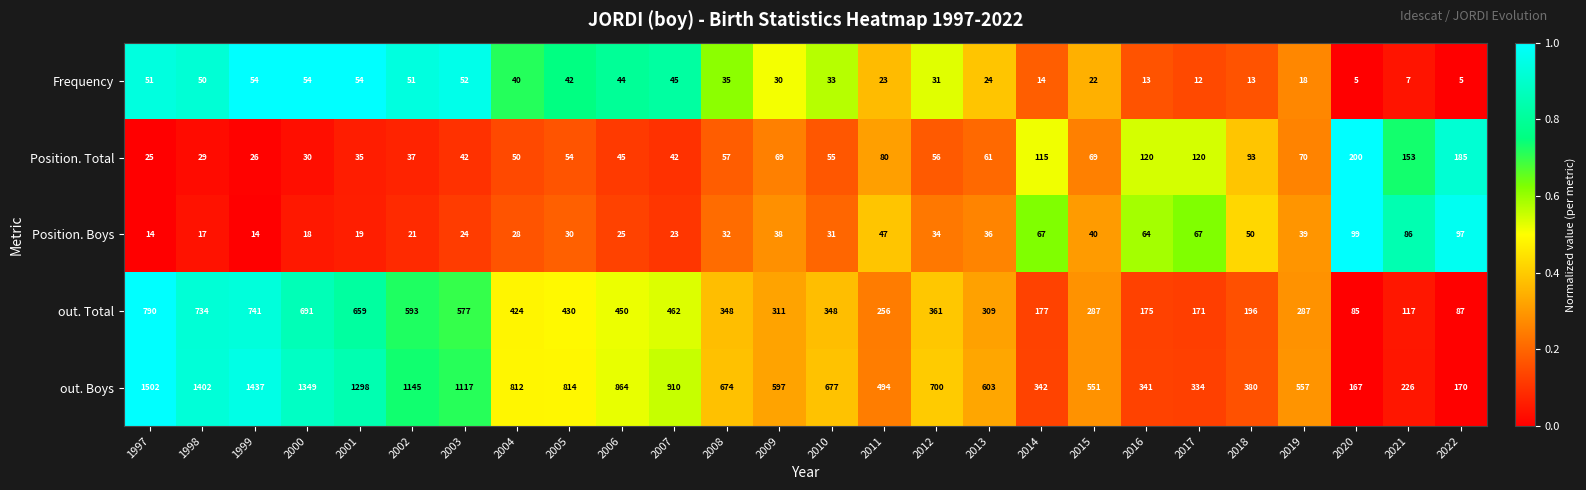

Which series has the largest range (max minus min)?

out. Boys